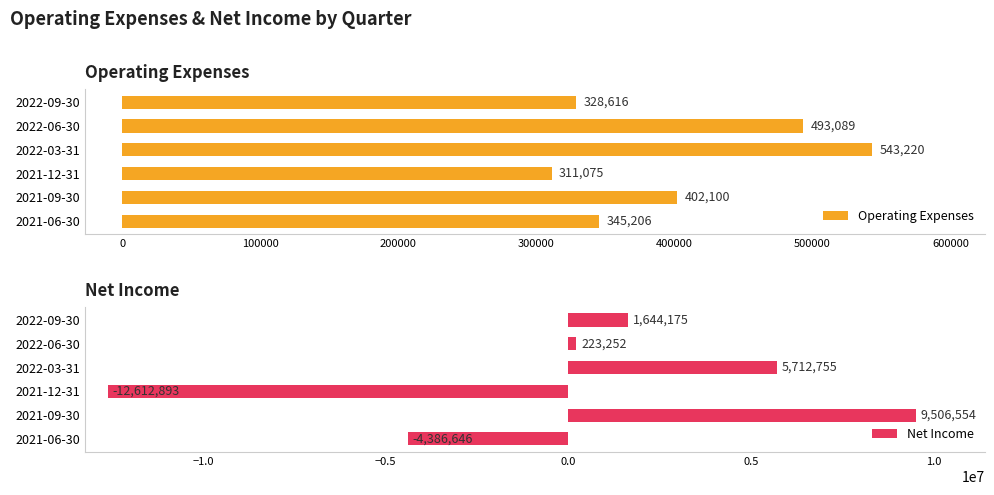

True or false: Net Income has a value of 9506554 at 2021-09-30.

True